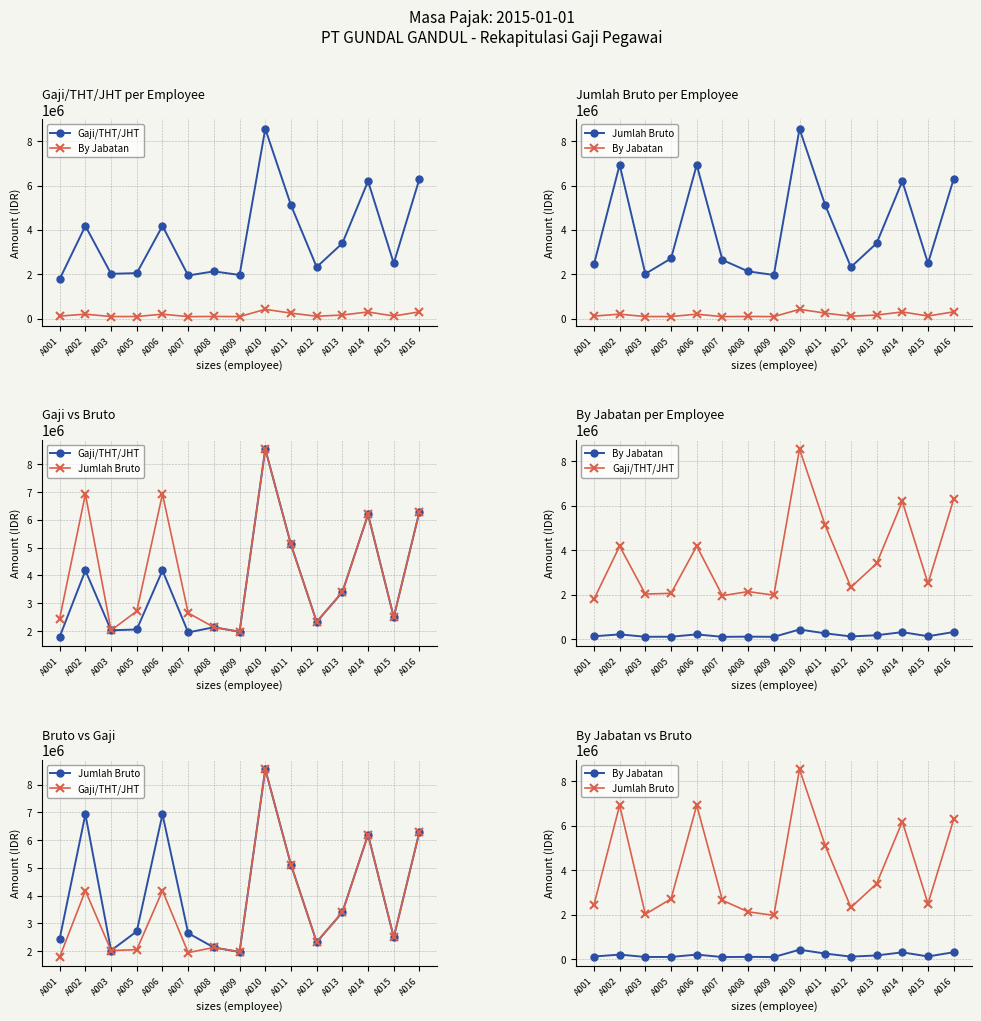

Which series has the largest range (max minus min)?

Gaji/THT/JHT